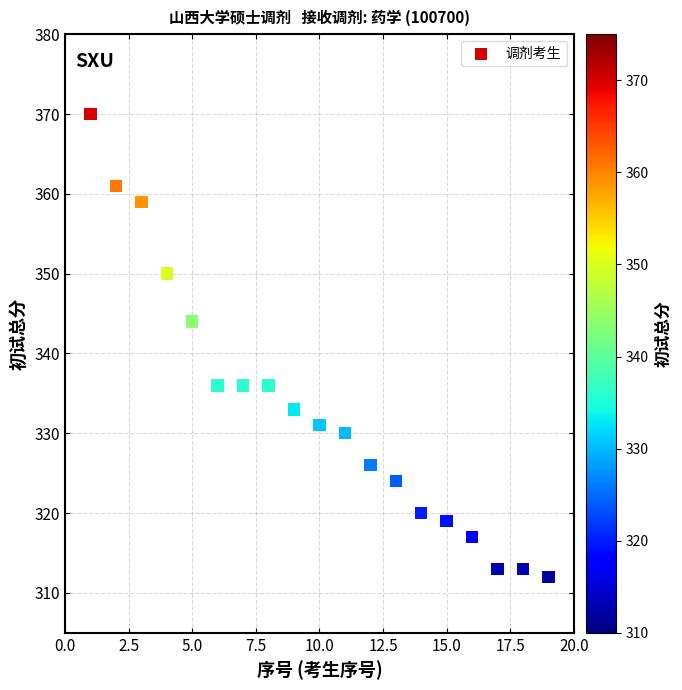

What is the range of Y values (max minus min)?

58